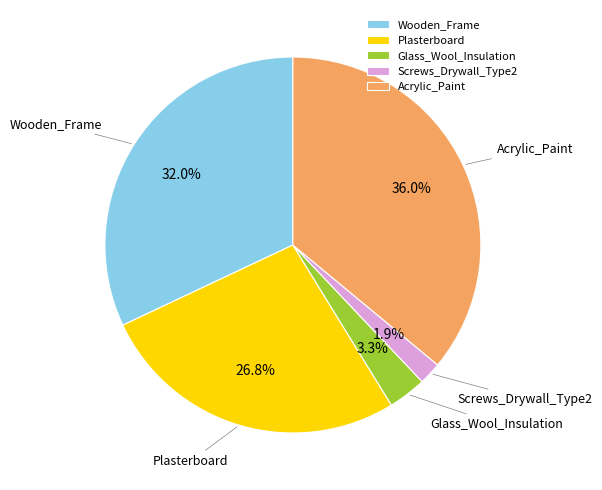

Does any single category account for the majority?

No